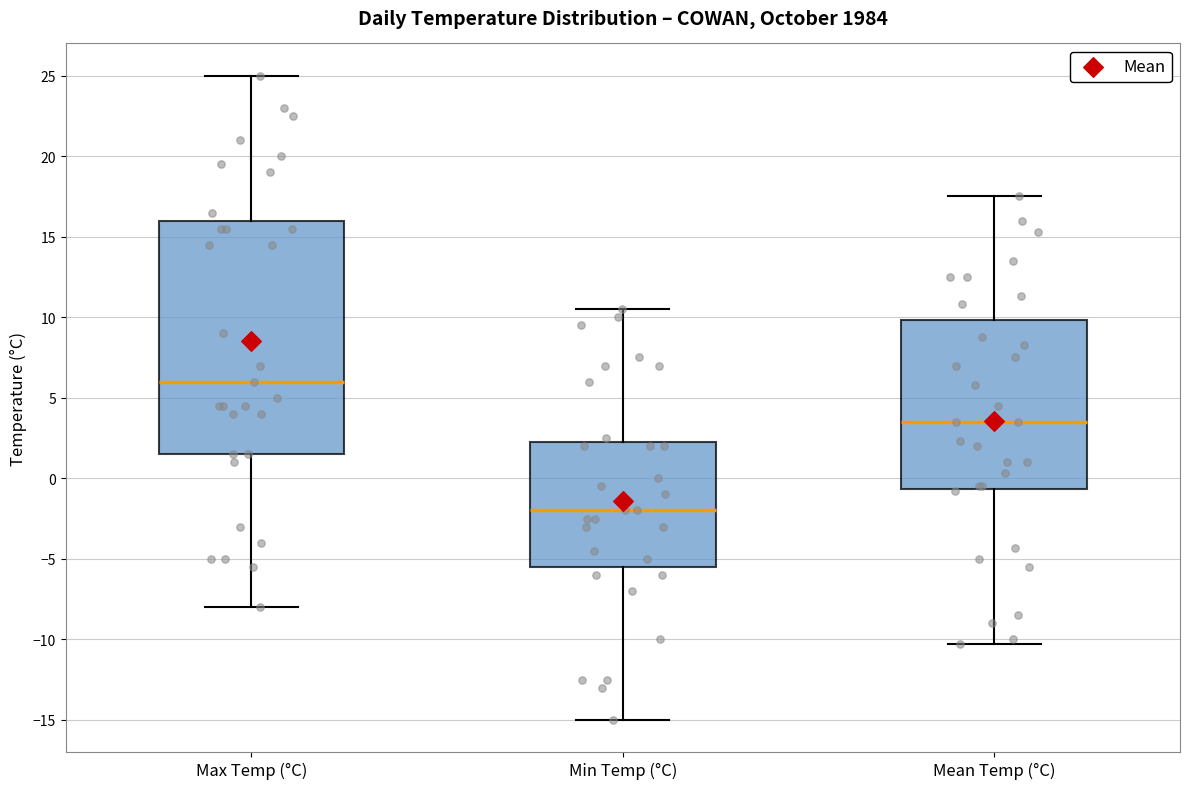

Reading left to right, read every box against the y-axis: the position of its median line, the range the box covers, and the ends of its whiskers. The values are not printed on the chart, so give them approximately, as read against the axis.

Max Temp (°C): median 6.0, box 1.5 to 16.0, whiskers -8.0 to 25.0
Min Temp (°C): median -2.0, box -5.5 to 2.5, whiskers -15.0 to 10.5
Mean Temp (°C): median 3.5, box -0.5 to 10.0, whiskers -10.5 to 17.5